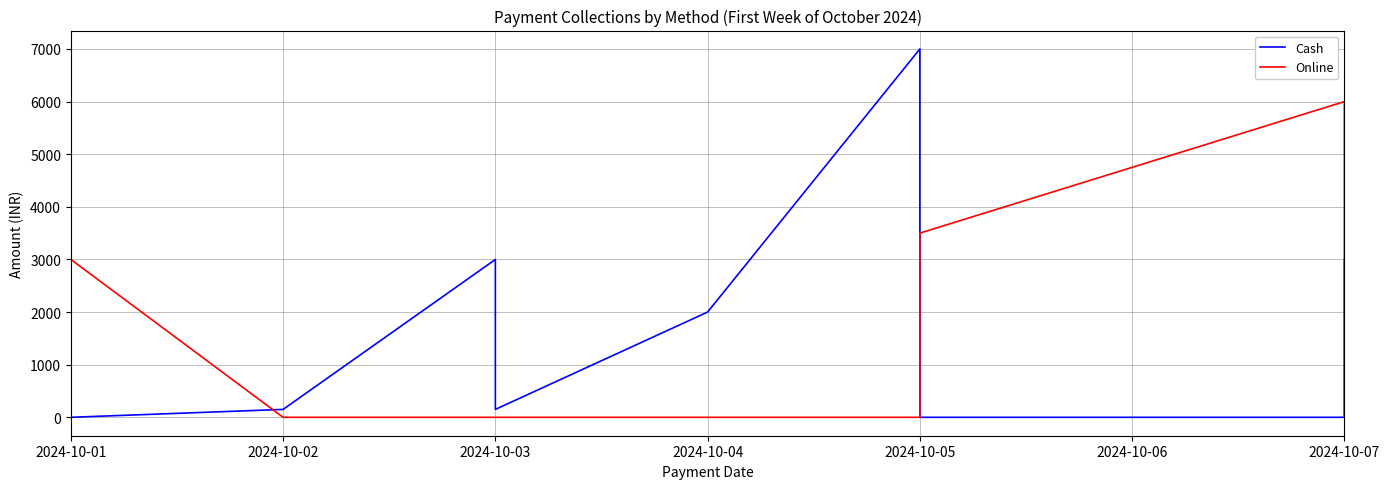

Is it true that Cash equals 2847 at 2024-10-05?

False